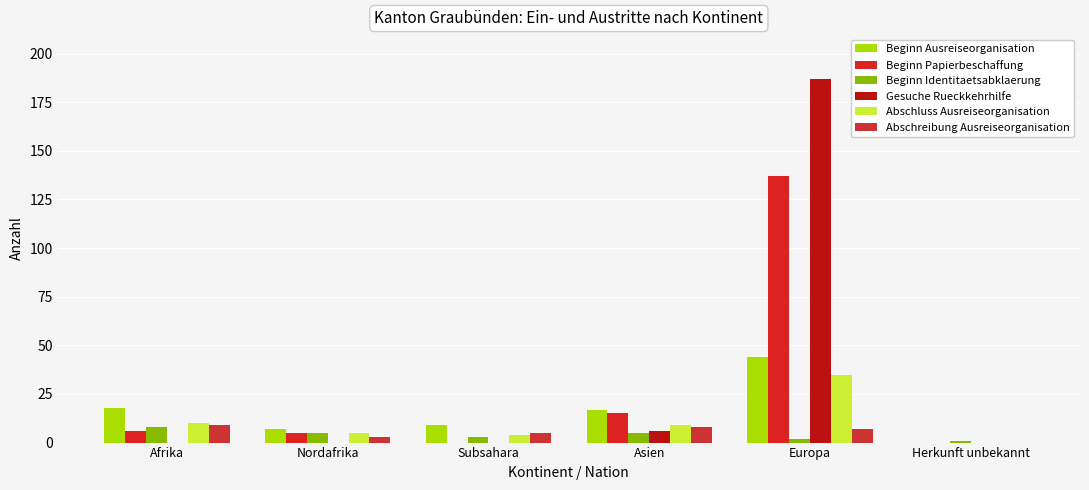

Reading left to right, extract all data points from this chart.

Beginn Ausreiseorganisation: Afrika=18	Nordafrika=7	Subsahara=9	Asien=17	Europa=44	Herkunft unbekannt=0
Beginn Papierbeschaffung: Afrika=6	Nordafrika=5	Subsahara=0	Asien=15	Europa=137	Herkunft unbekannt=0
Beginn Identitaetsabklaerung: Afrika=8	Nordafrika=5	Subsahara=3	Asien=5	Europa=2	Herkunft unbekannt=1
Gesuche Rueckkehrhilfe: Afrika=0	Nordafrika=0	Subsahara=0	Asien=6	Europa=187	Herkunft unbekannt=0
Abschluss Ausreiseorganisation: Afrika=10	Nordafrika=5	Subsahara=4	Asien=9	Europa=35	Herkunft unbekannt=0
Abschreibung Ausreiseorganisation: Afrika=9	Nordafrika=3	Subsahara=5	Asien=8	Europa=7	Herkunft unbekannt=0